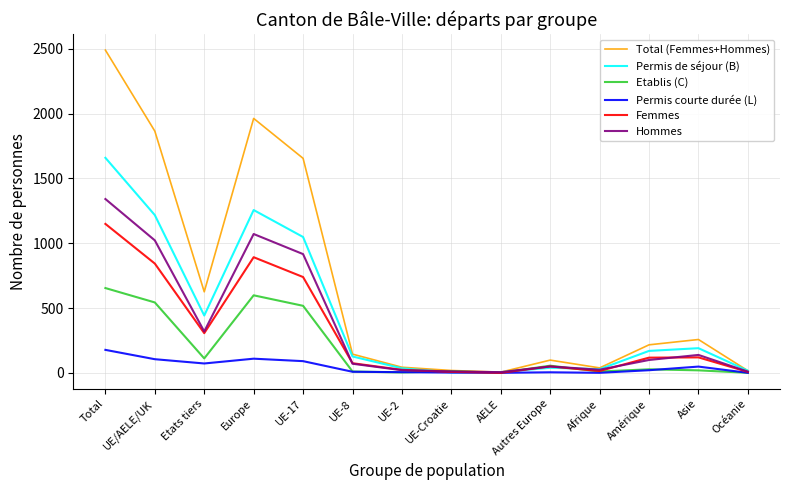

True or false: Permis de séjour (B) has a value of 1256 at Europe.

True